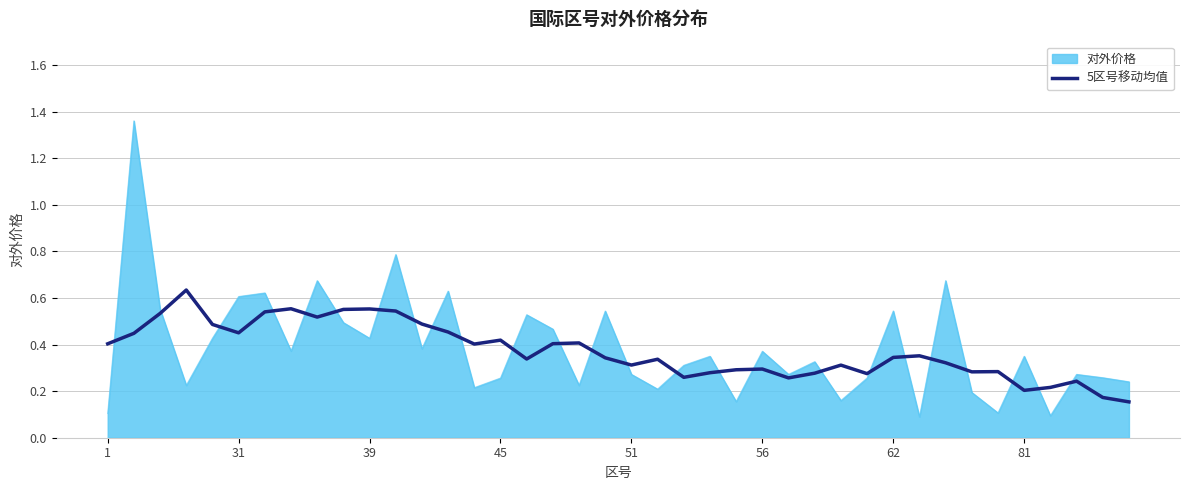

Which series has the widest spread of values?

对外价格